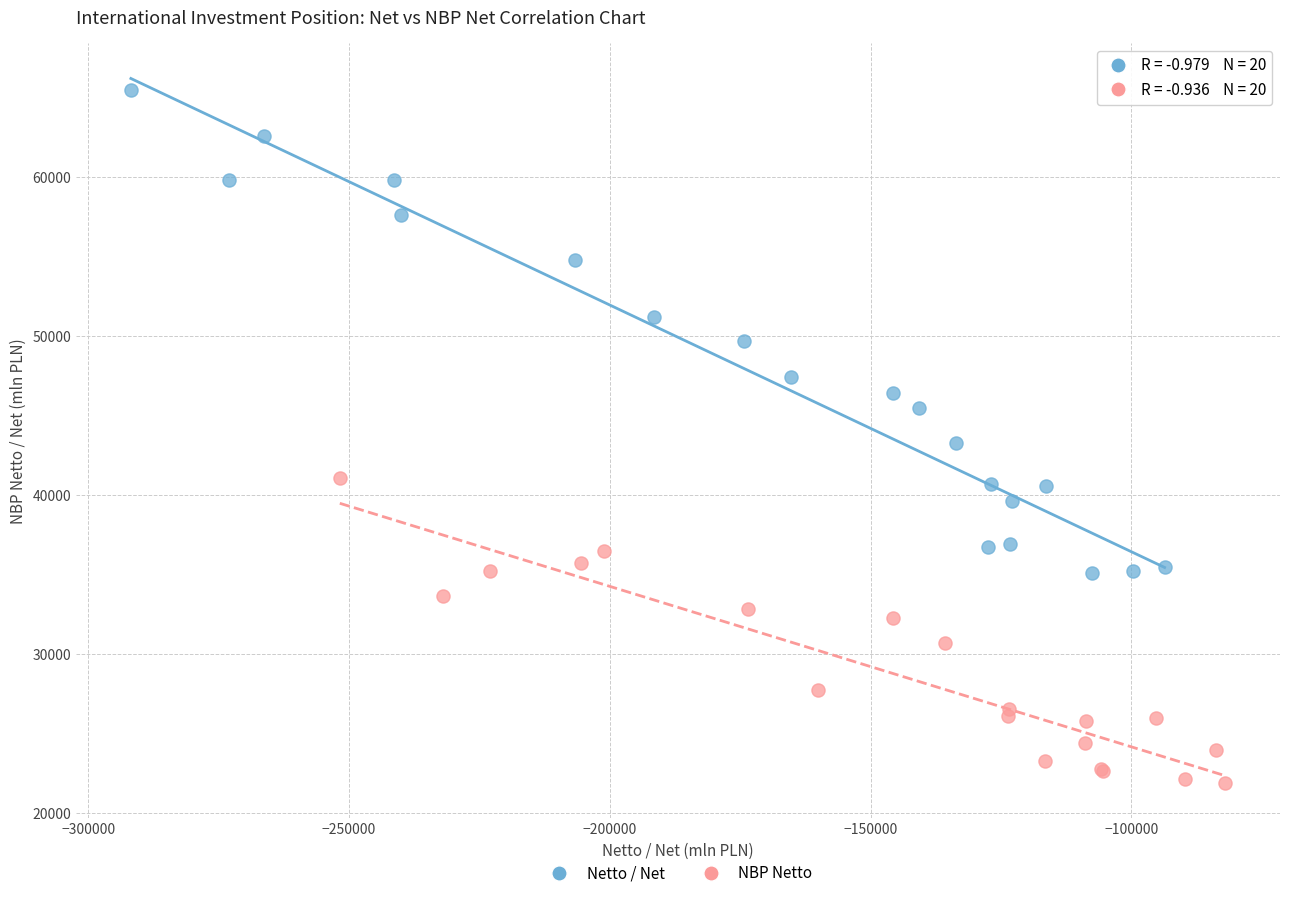

Which series contains the highest Y value?

Netto / Net